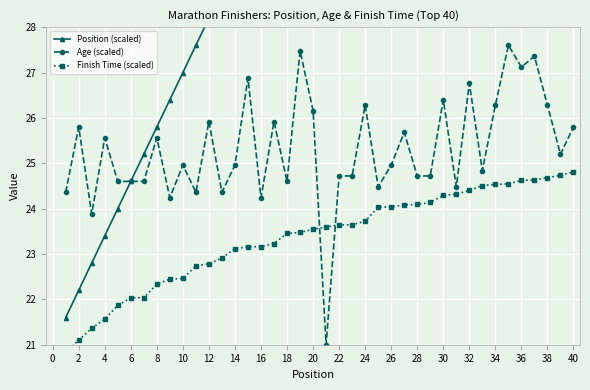

How many data points in Finish Time (scaled) are less than 23?

13